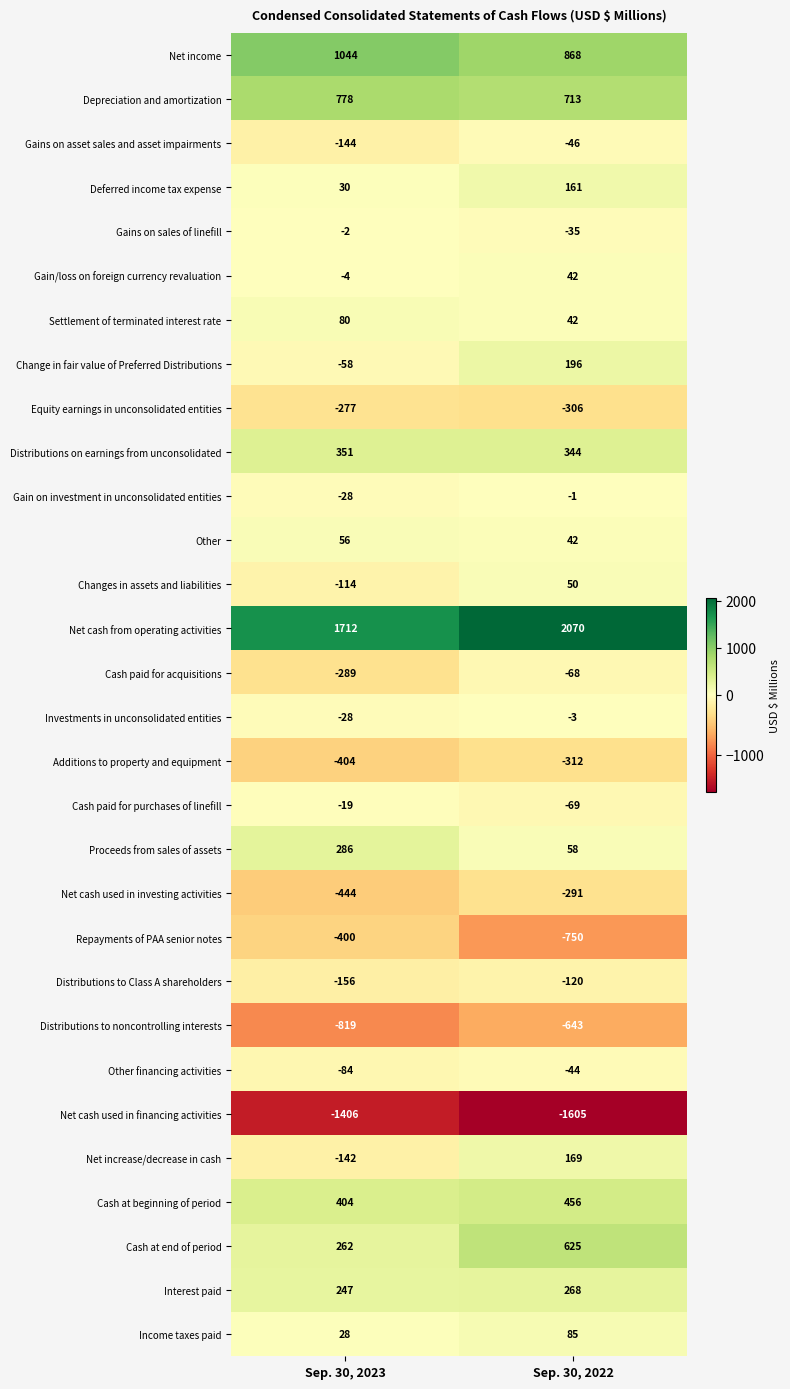

Is it true that Distributions to Class A shareholders equals -120 at Sep. 30, 2022?

True